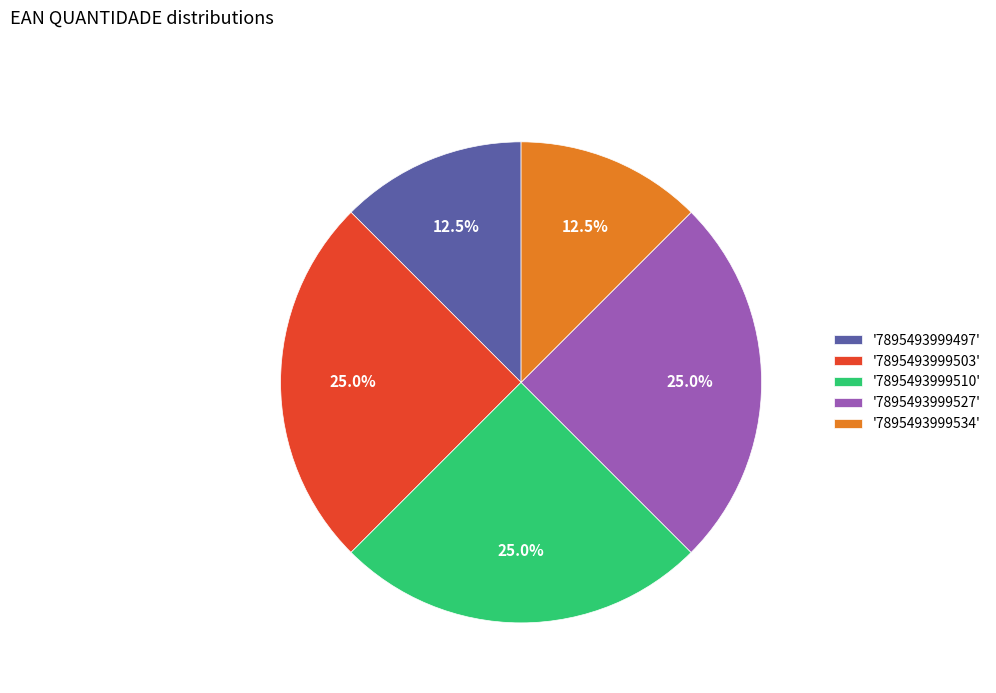

What percentage do '7895493999534' and '7895493999503' together represent?

37.5%